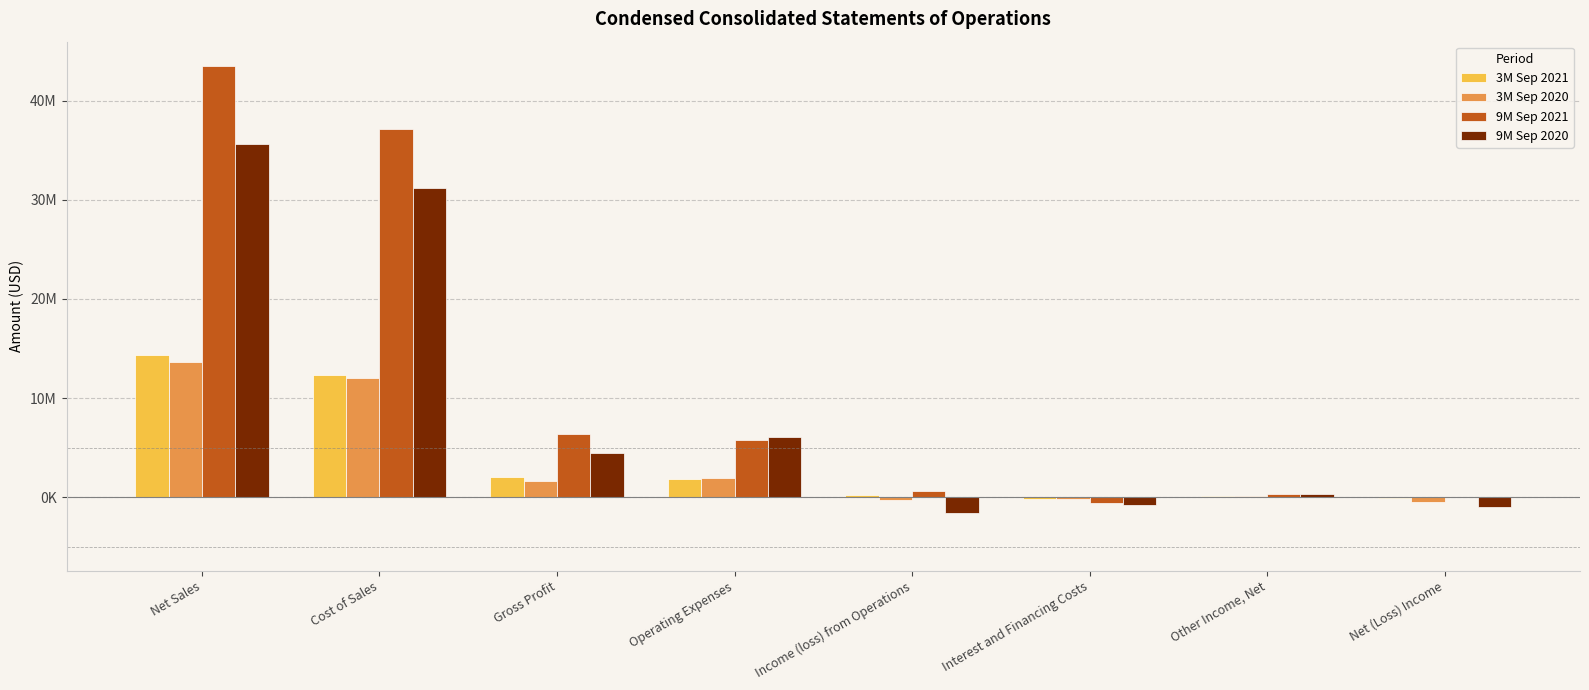

Are the bars horizontal?

No